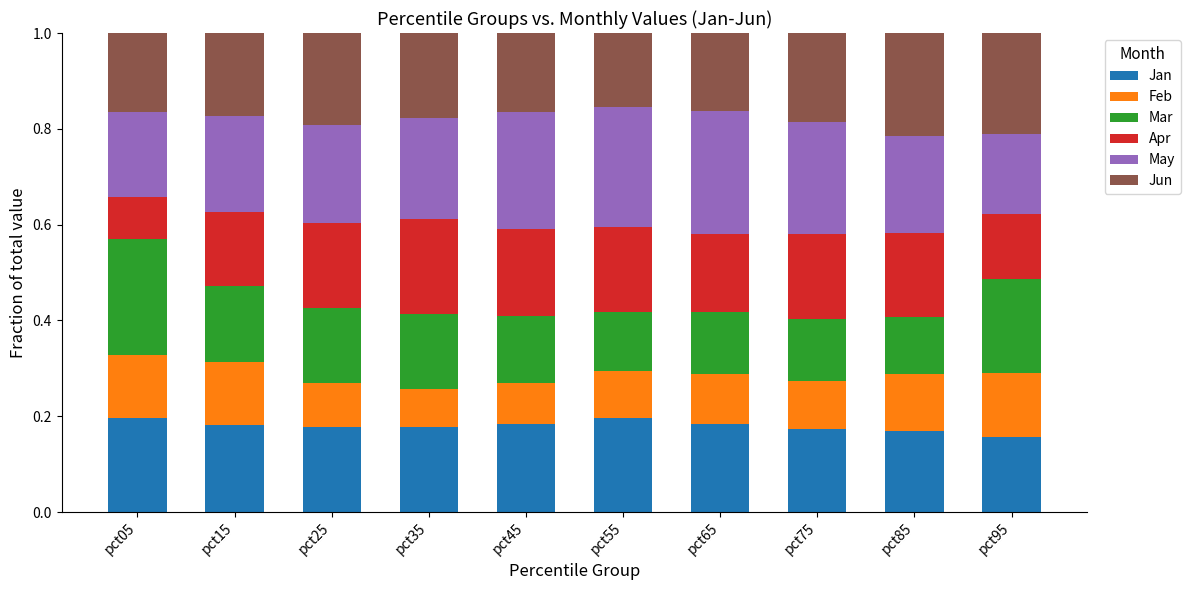

True or false: Jan has a value of 0.3 at pct15.

False